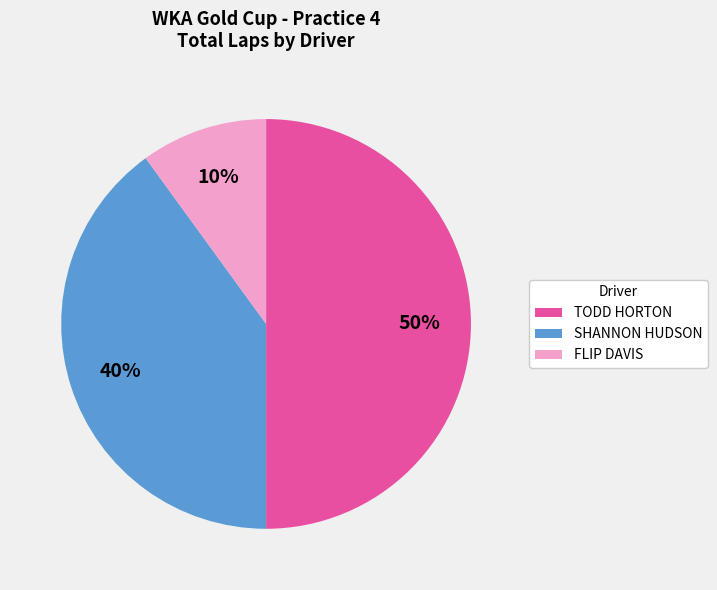

Which slice is the largest?

TODD HORTON